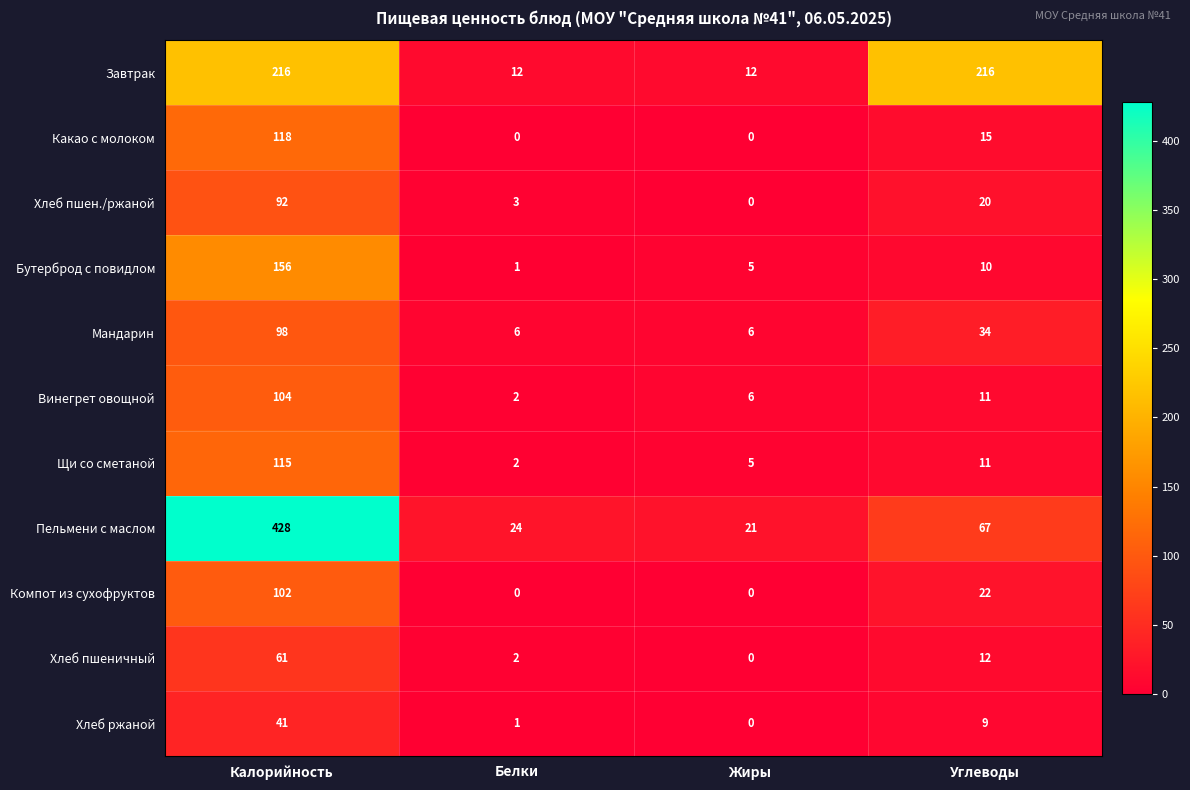

Which series changed the most between Калорийность and Белки?

Пельмени с маслом